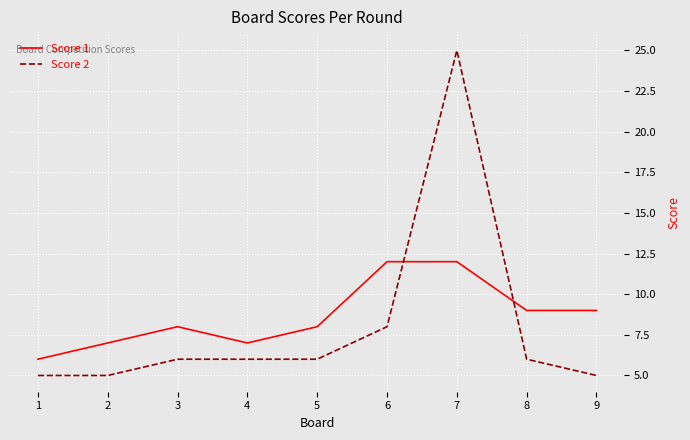

Reading left to right, transcribe all the data shown in this chart.

Score 1: 6	7	8	7	8	12	12	9	9
Score 2: 5	5	6	6	6	8	25	6	5